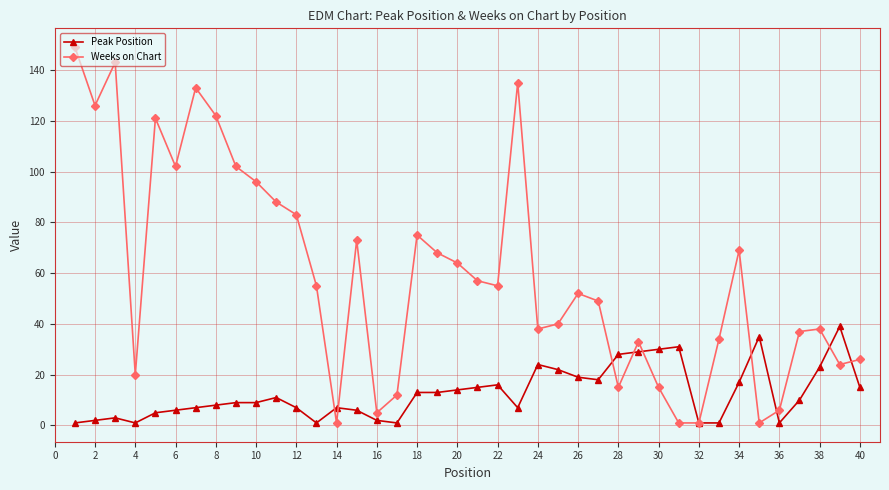

Count the number of data series in this chart.

2